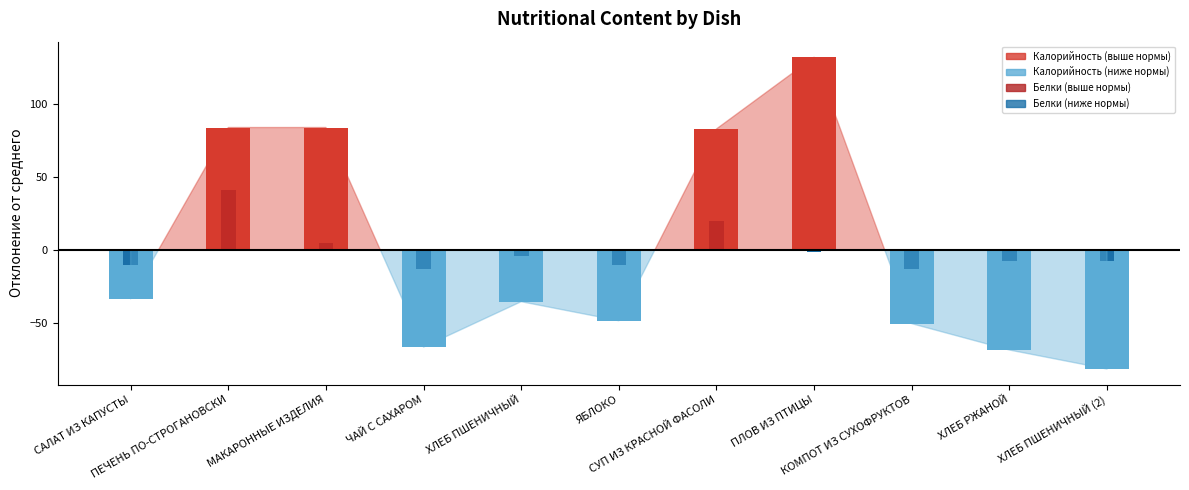

What is the sum of the Белки values at ЧАЙ С САХАРОМ and СУП ИЗ КРАСНОЙ ФАСОЛИ?

11